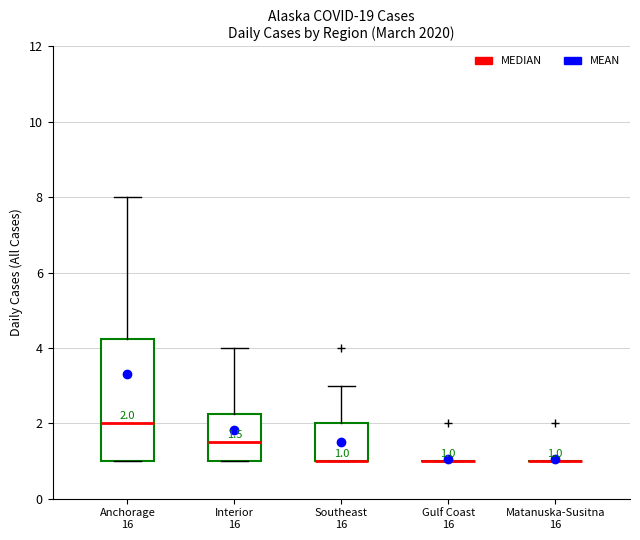

Which box is the tallest, from its lower edge to its upper edge?

Anchorage 16